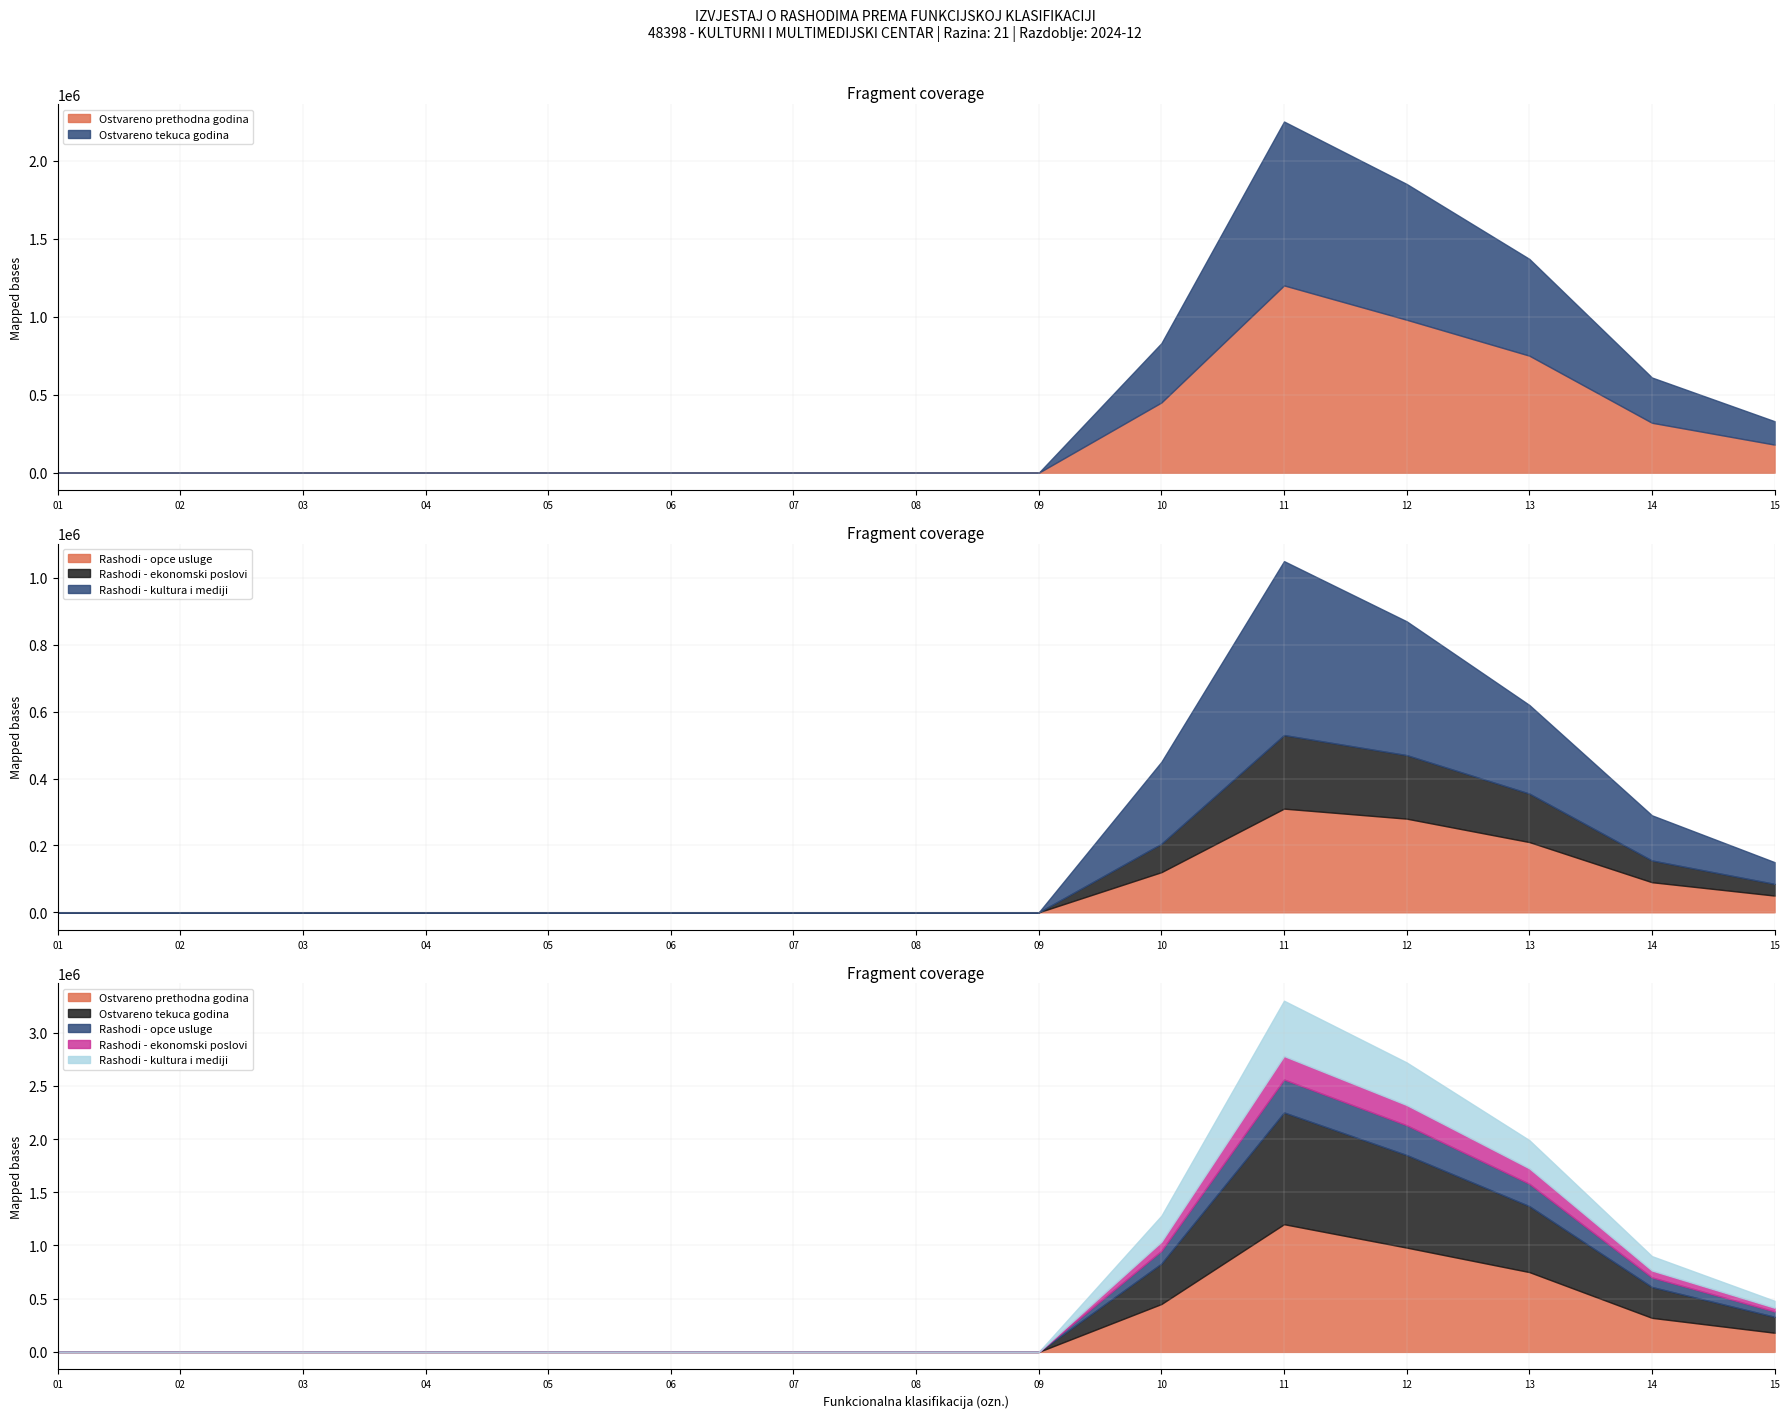

In Ostvareno tekuca godina, how many points are higher than both neighbors (excluding endpoints)?

1